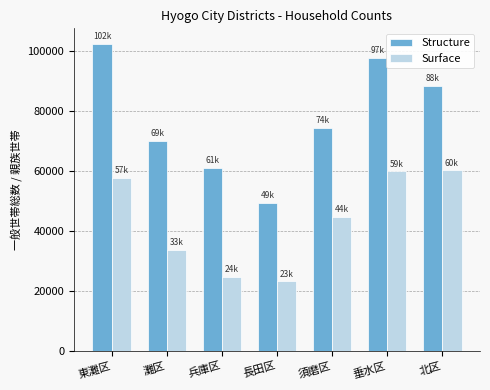

Is it true that Structure equals 34485 at 兵庫区?

False